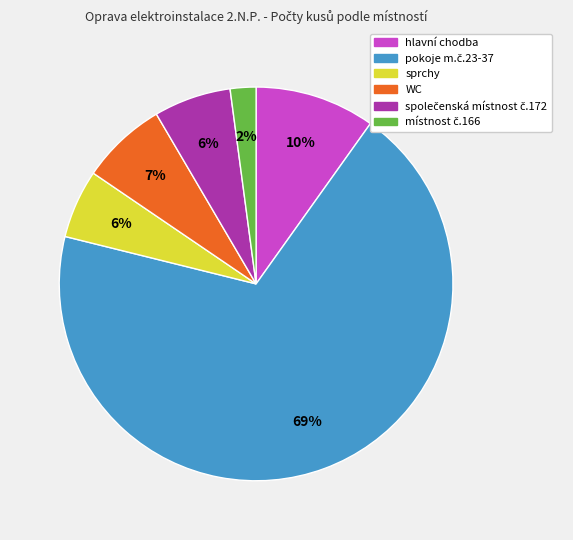

True or false: WC accounts for 21% of the total.

False